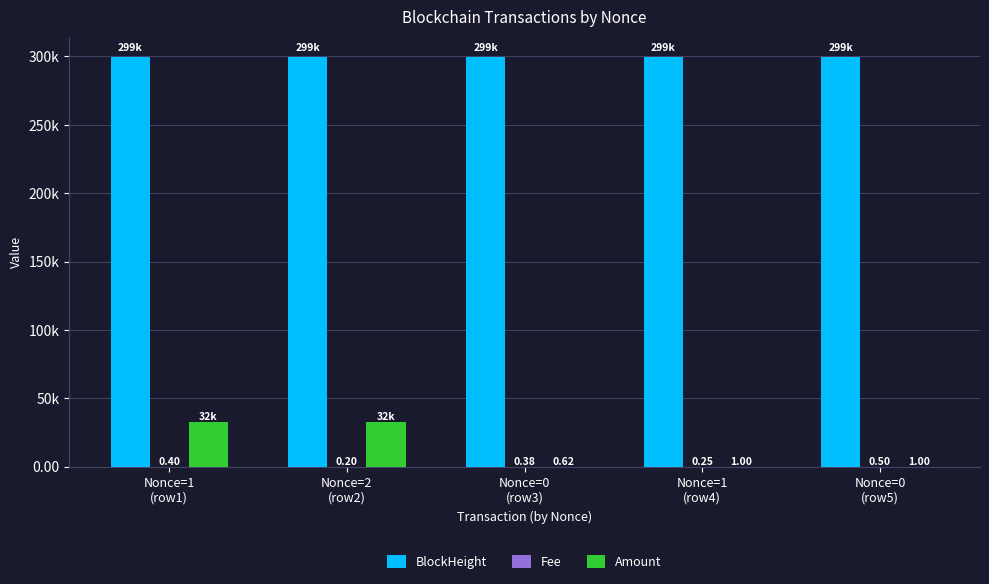

At which category is the sum across all series the highest?

Nonce=1
(row1)